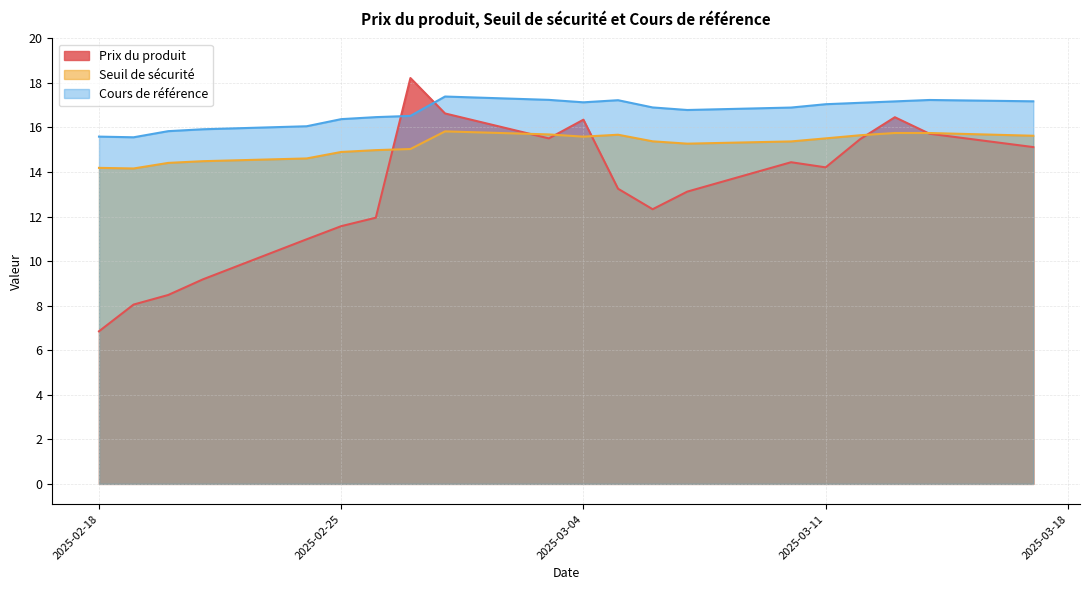

True or false: Cours de référence and Prix du produit cross at least once.

True